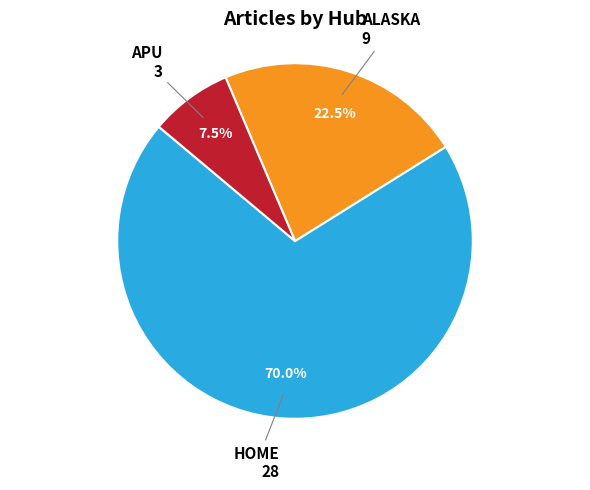

To the nearest percent, what percentage of the pie is HOME?

70%